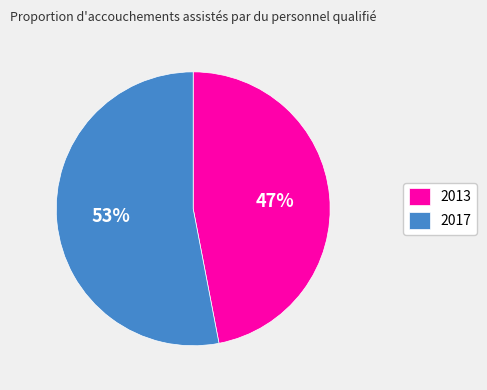

To the nearest percent, what is the difference between the 2013 and 2017 slice percentages?

6%